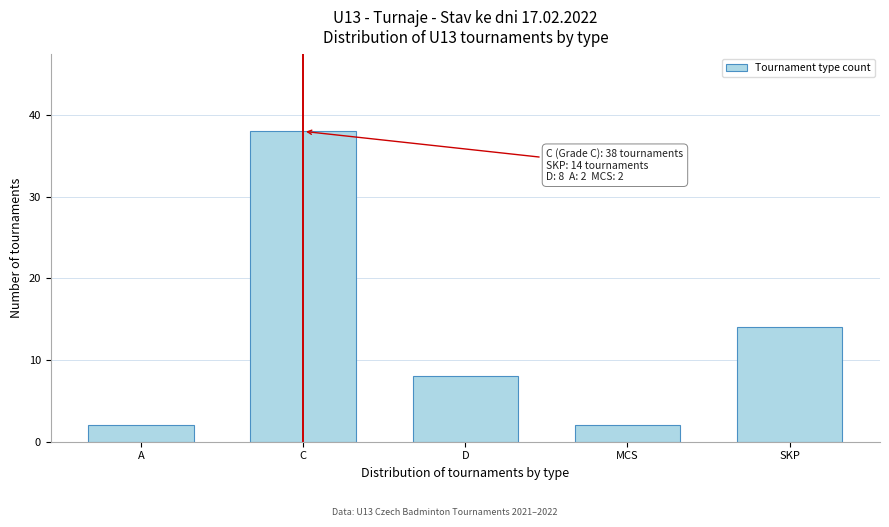

Reading left to right, extract all data points from this chart.

2	38	8	2	14